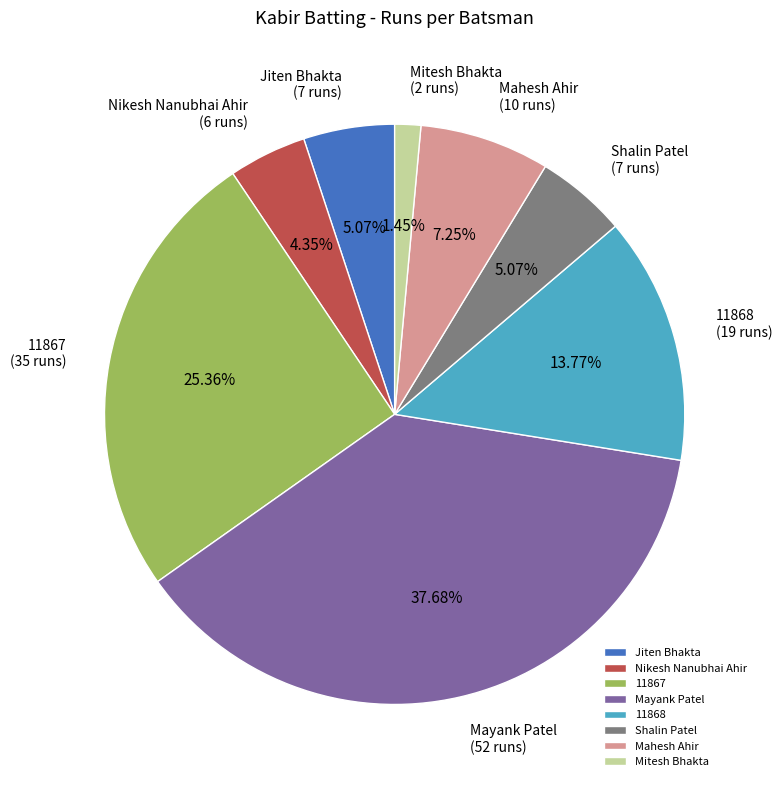

True or false: 11868 accounts for 21% of the total.

False